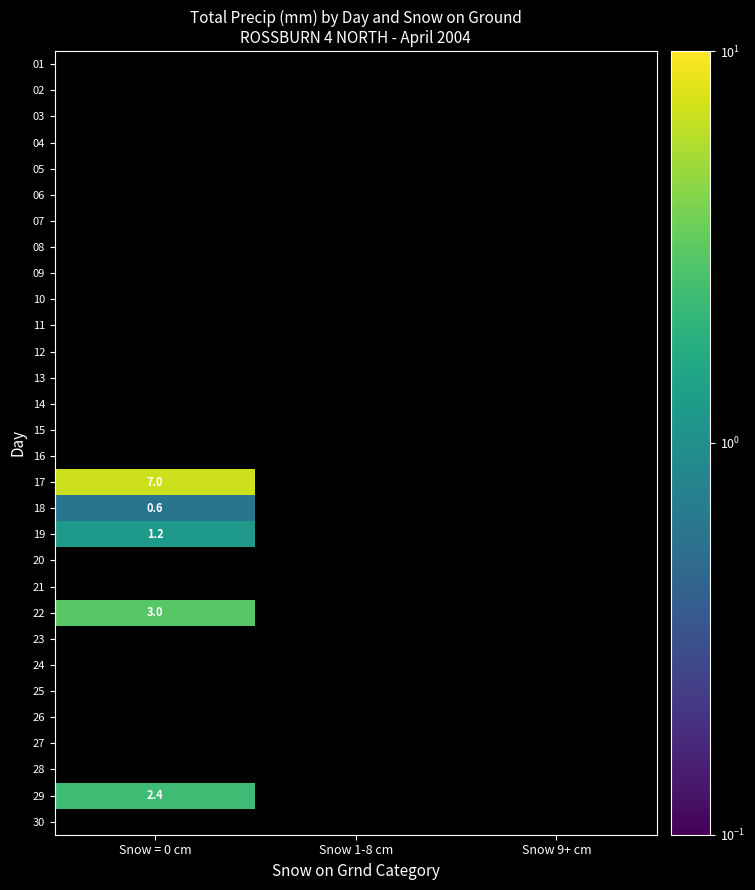

Rank the categories by 28 value from highest to lowest.

Snow = 0 cm, Snow 1-8 cm, Snow 9+ cm